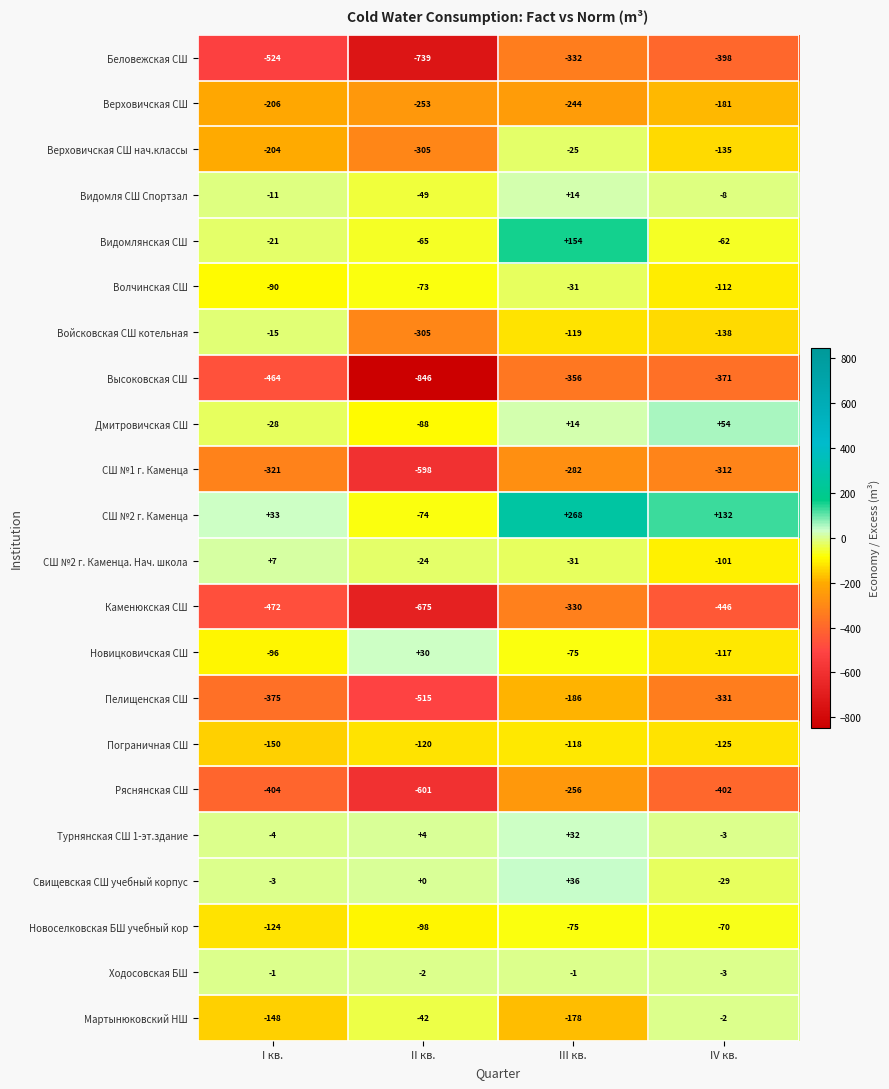

Between I кв. and IV кв., which series saw the biggest shift?

Мартынюковский НШ